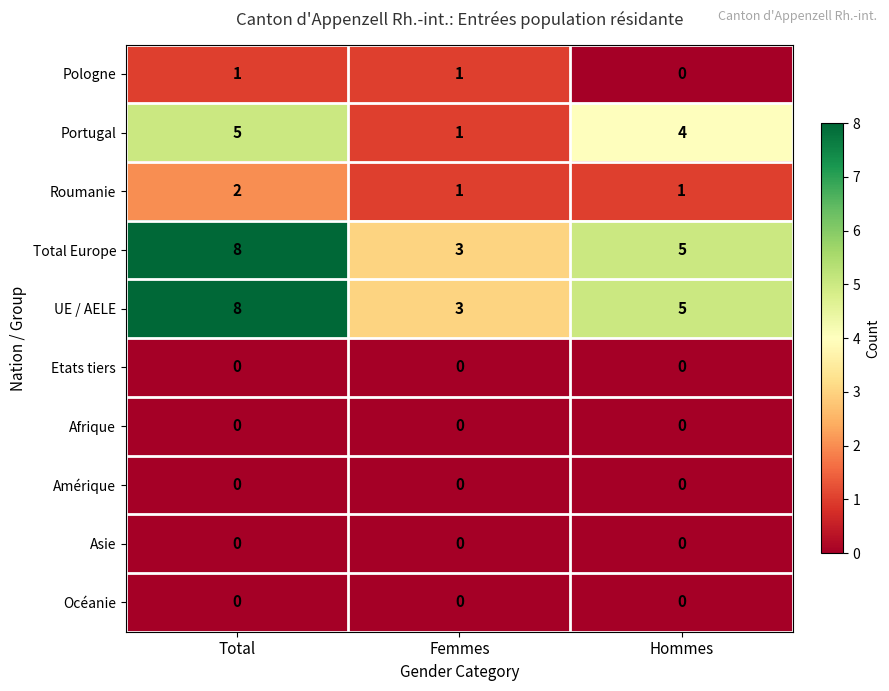

What is the difference between the highest and lowest values at Total?

8